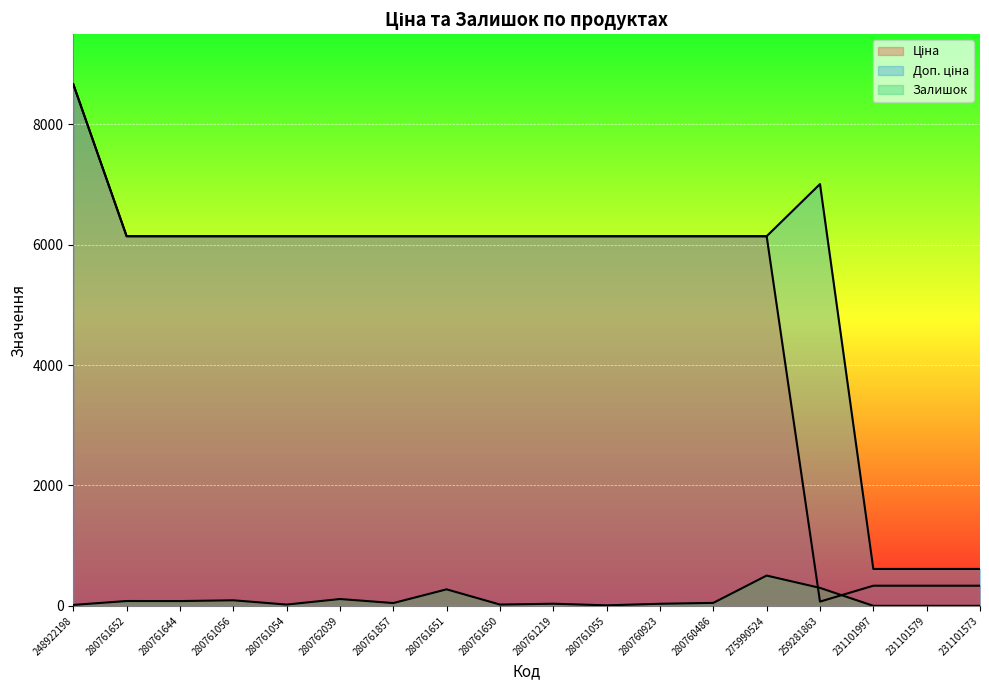

What is the maximum value shown in the chart?

8669.7